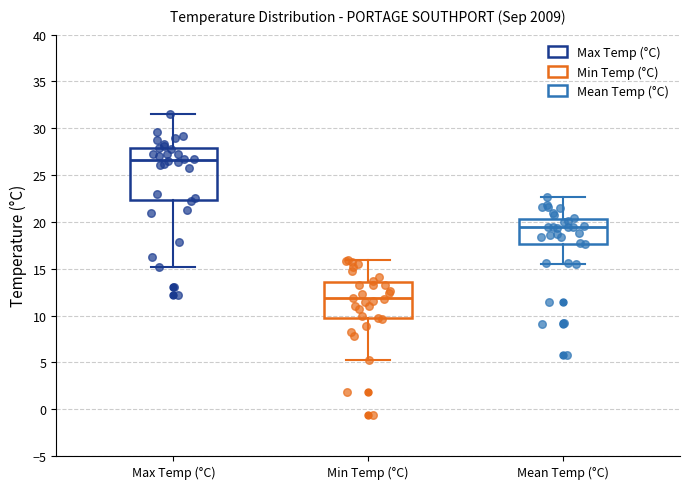

Reading left to right, transcribe this box plot: for each box, give where its median line is, the range the box spans, and where its two whiskers end, as read against the y-axis. The values are not printed on the chart, so give them approximately, as read against the axis.

Max Temp (°C): median 26.5, box 22.5 to 28.0, whiskers 15.0 to 31.5
Min Temp (°C): median 12.0, box 10.0 to 13.5, whiskers 5.5 to 16.0
Mean Temp (°C): median 19.5, box 17.5 to 20.5, whiskers 15.5 to 22.5